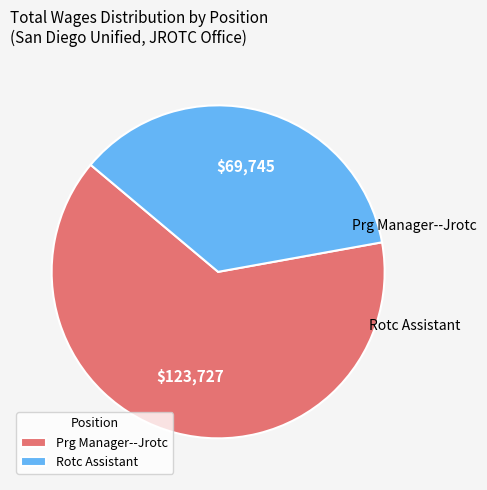

The Rotc Assistant slice represents 36% of the pie. True or false?

True